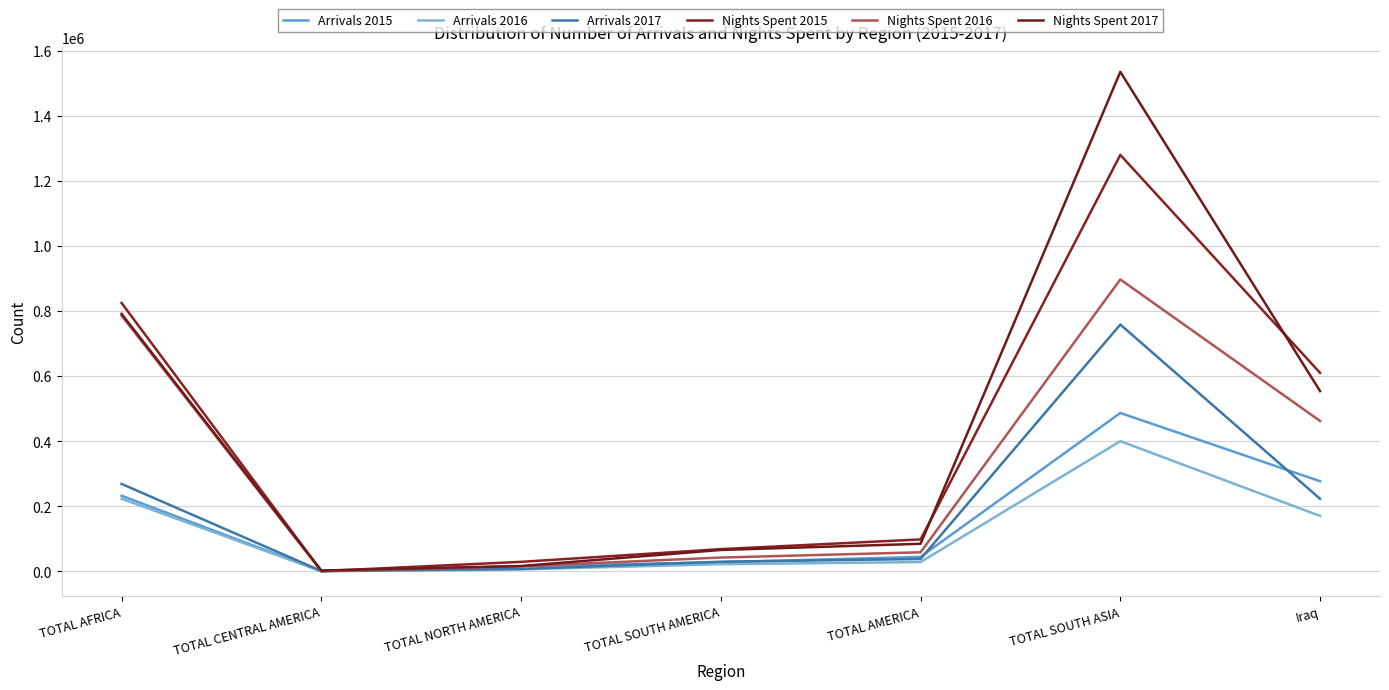

What is the lowest value of the Nights Spent 2016 series?

547